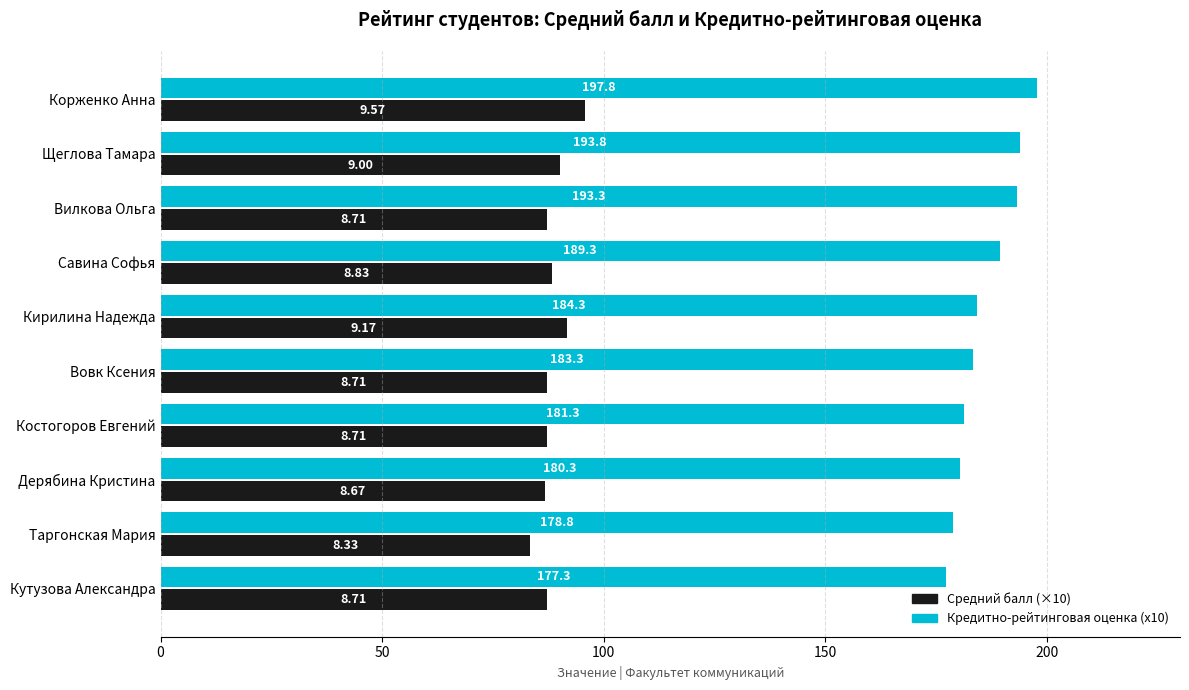

What is the difference between the highest and lowest values at Кутузова Александра?

90.2